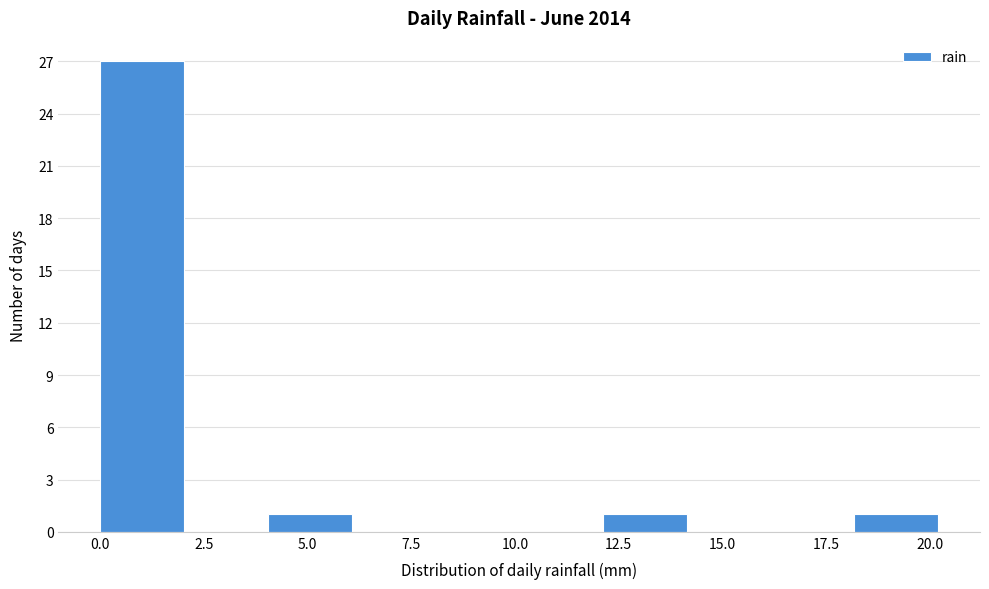

Reading left to right, transcribe this chart: for each bar, give the range it covers on the x-axis and its height. Neither the bar edges nor the heights are printed on the chart, so give them approximately, as read against the axes.

0 to 2: 27
2 to 4: 0
4 to 6: 1
6 to 8: 0
8 to 10: 0
10 to 12: 0
12 to 14: 1
14 to 16: 0
16 to 18: 0
18 to 20: 1